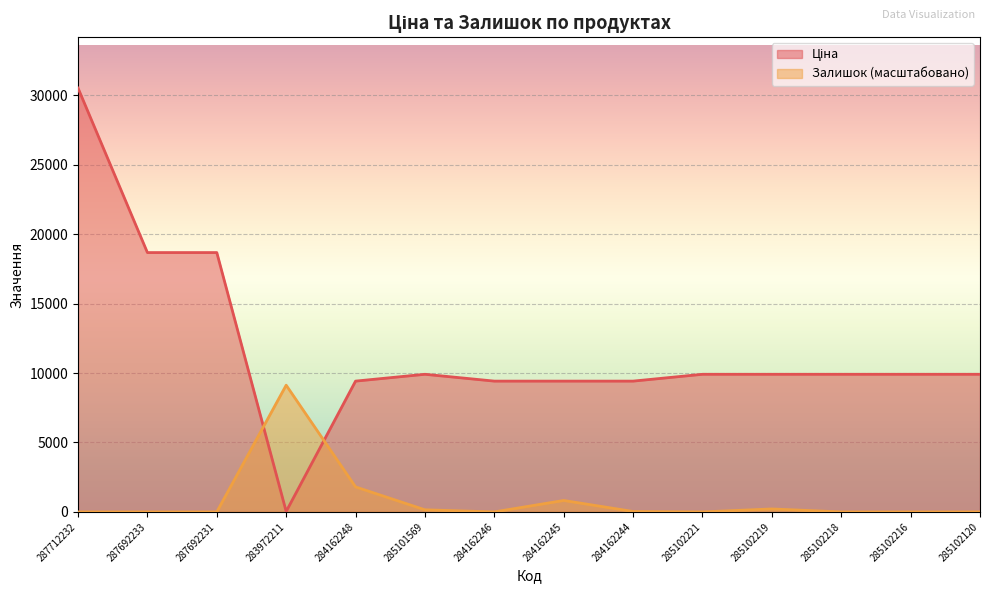

Where do Залишок and Ціна first cross each other?

287692231 and 283972211